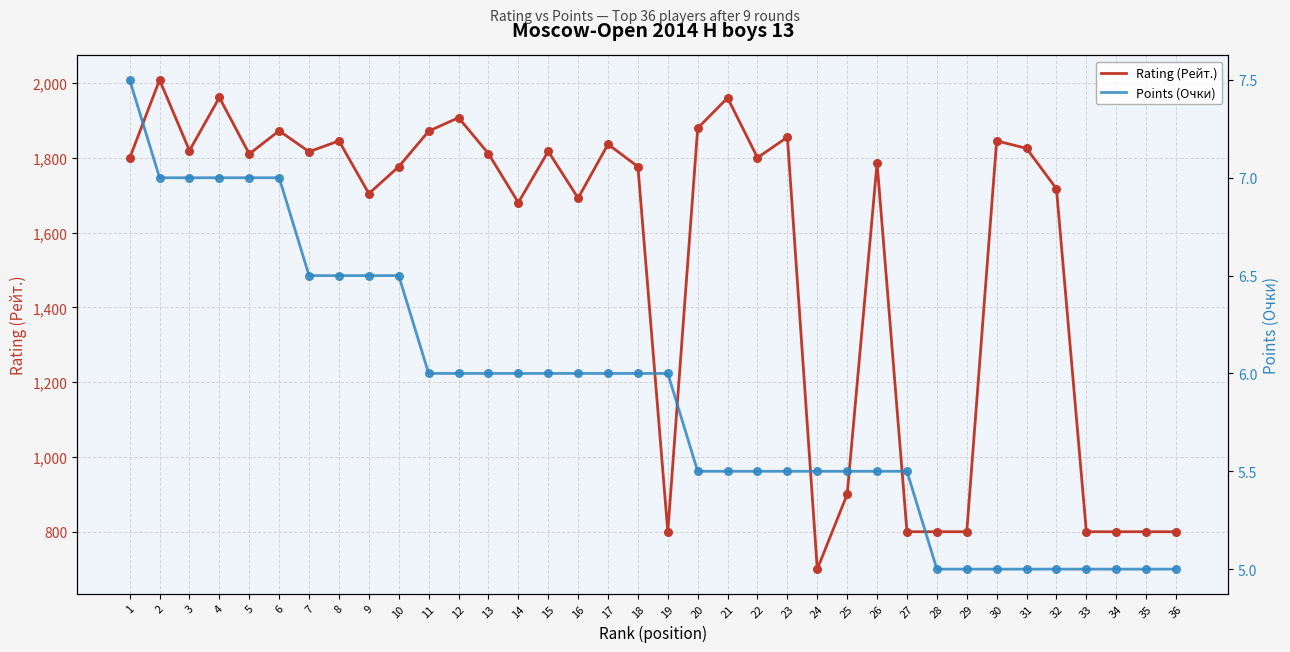

Which series reaches the maximum Y coordinate?

Rating (Рейт.)